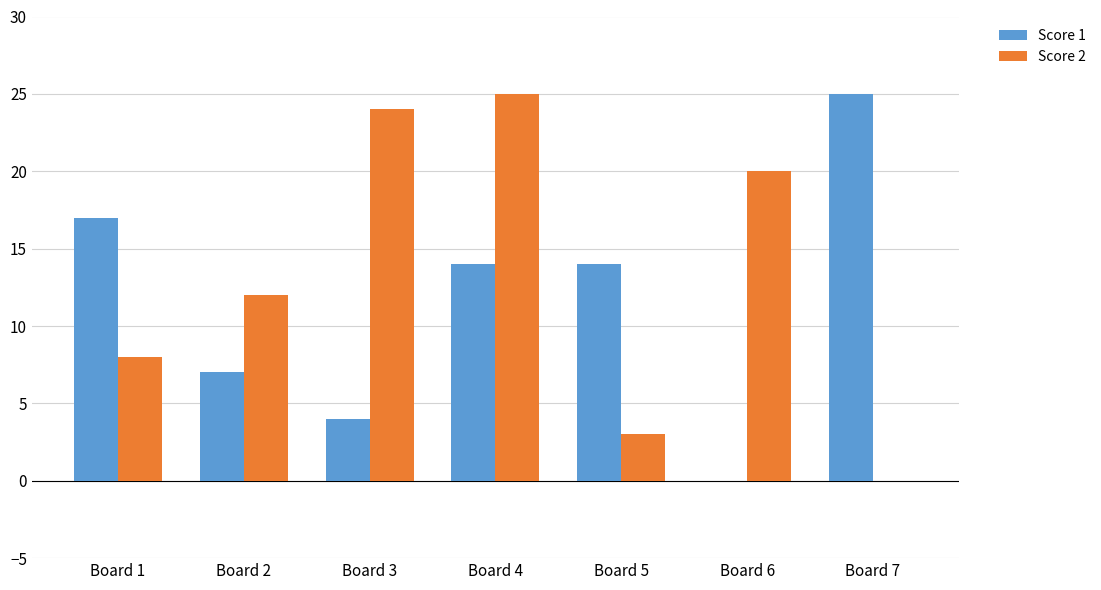

What is the sum of all Score 2 values?

92